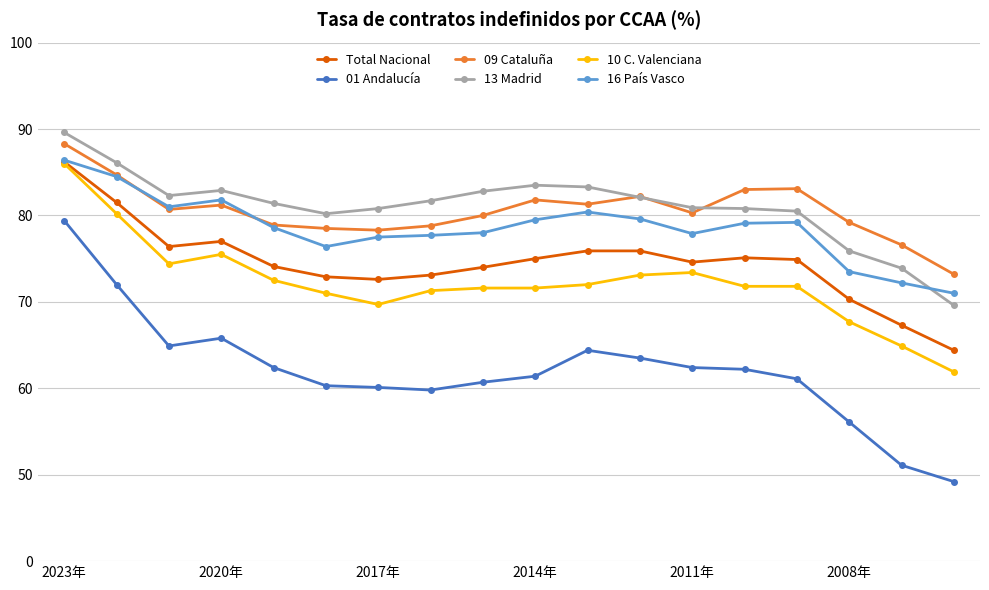

In 01 Andalucía, how many points are higher than both neighbors (excluding endpoints)?

2